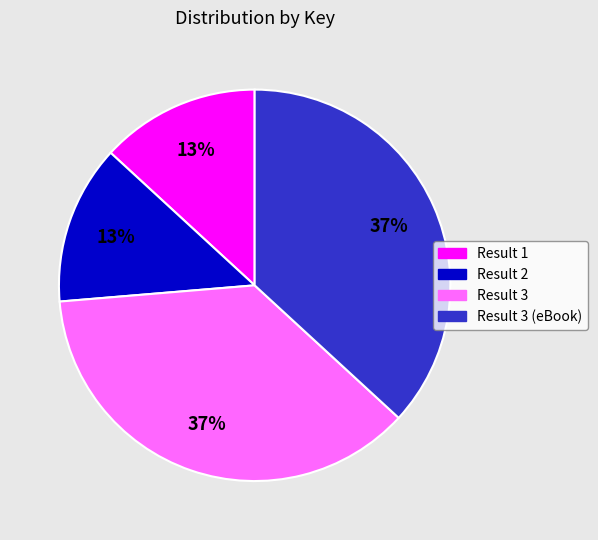

Which has a higher value, Result 3 (eBook) or Result 2?

Result 3 (eBook)